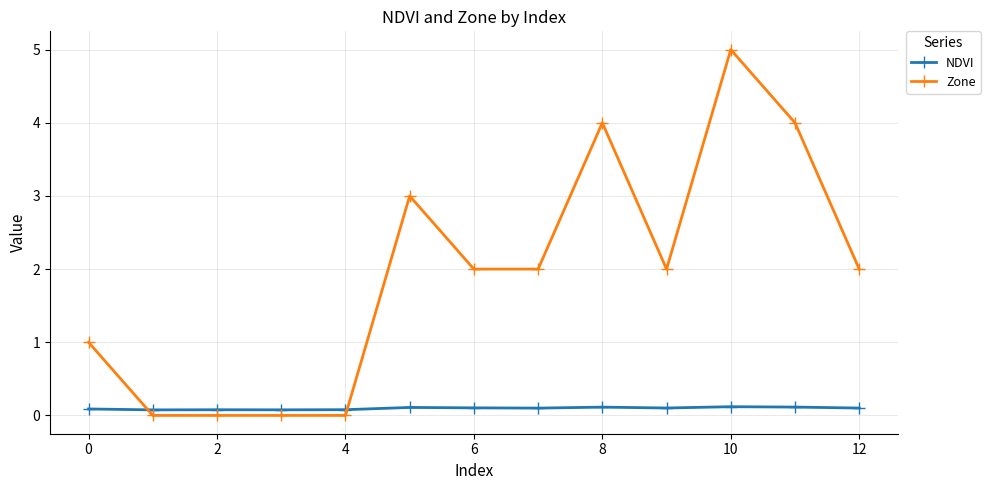

How many series are shown in this chart?

2